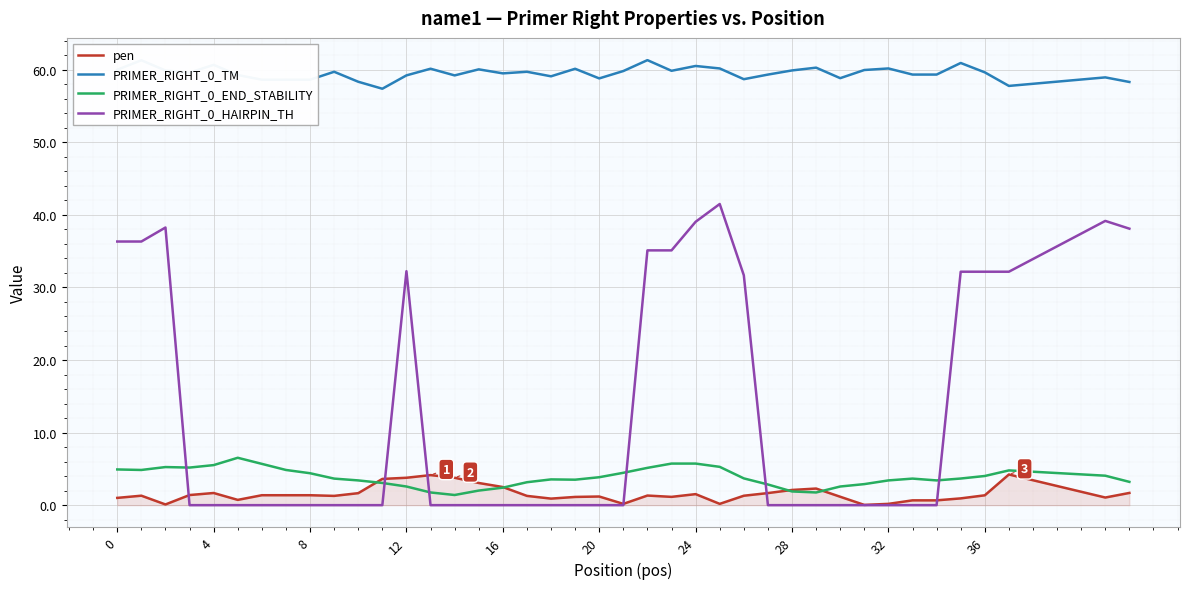

What is the greatest value displayed?

61.3